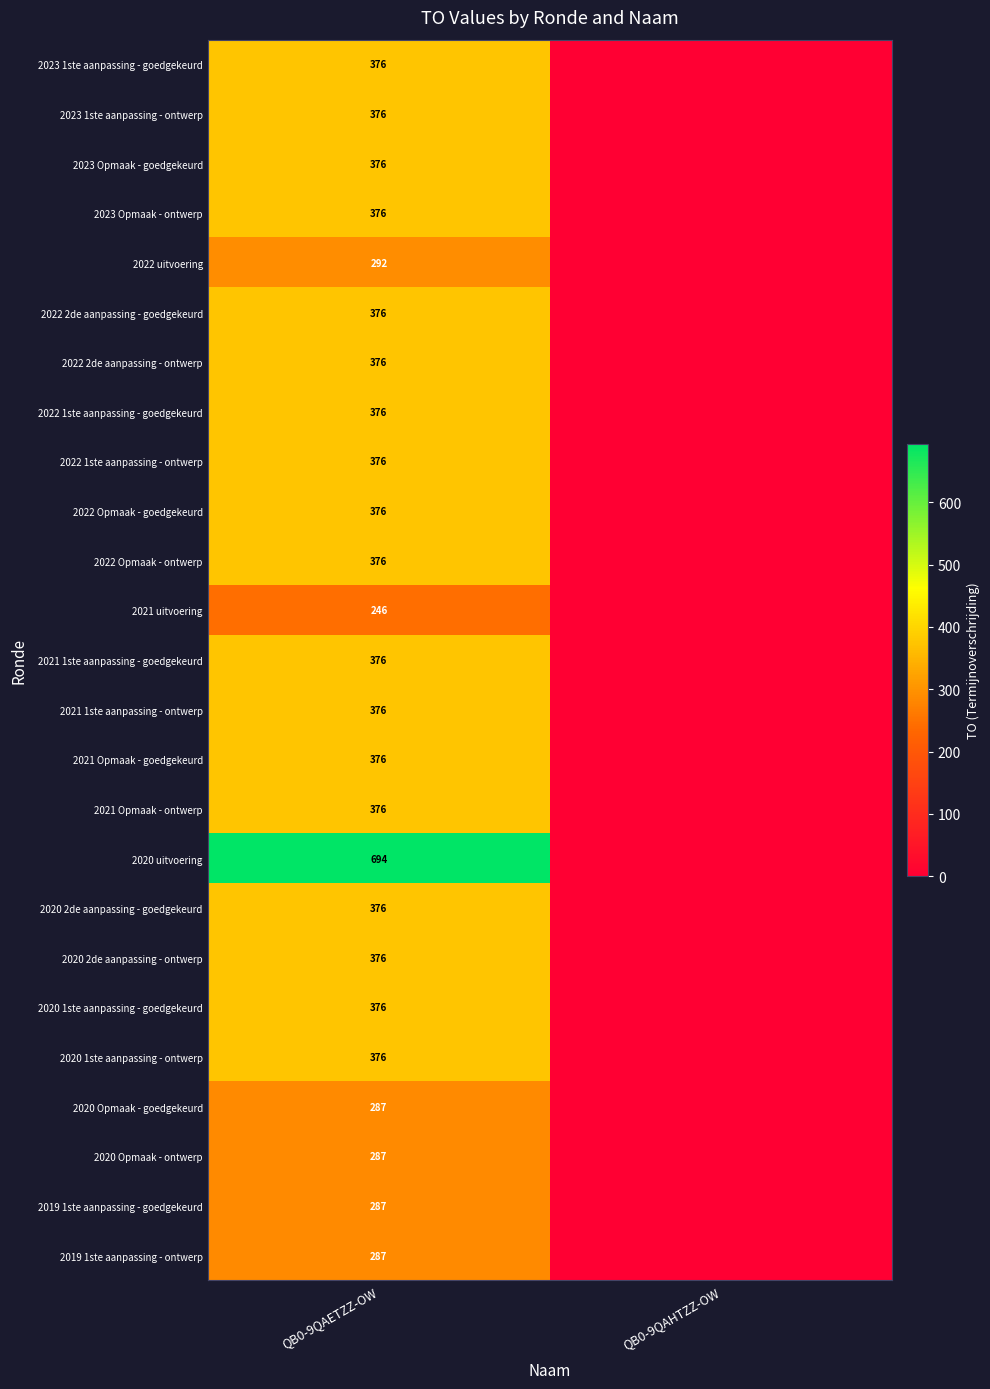

The 2020 uitvoering series shows 694 at QB0-9QAETZZ-OW. True or false?

True